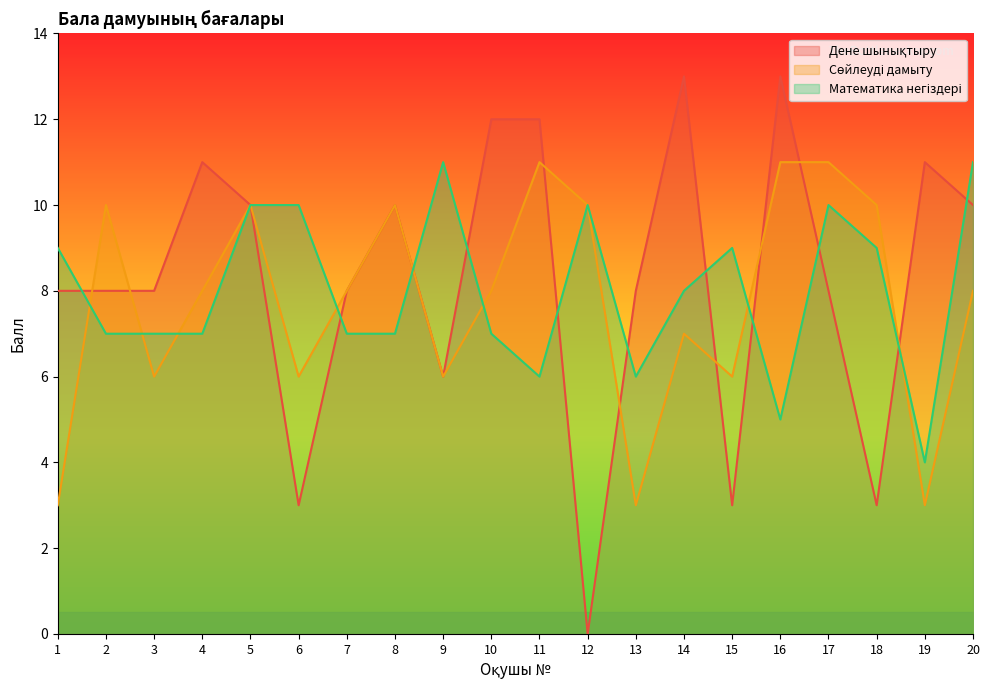

What is the value of the Сөйлеуді дамыту point at the 12th from the left?

10